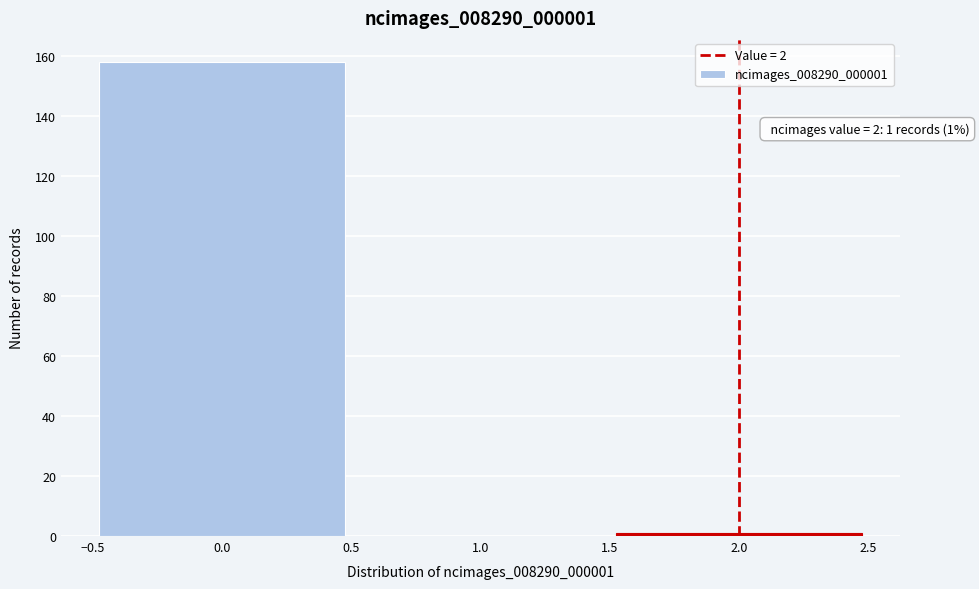

Over which range of the x-axis is the bar tallest?

-0.5 to 0.5